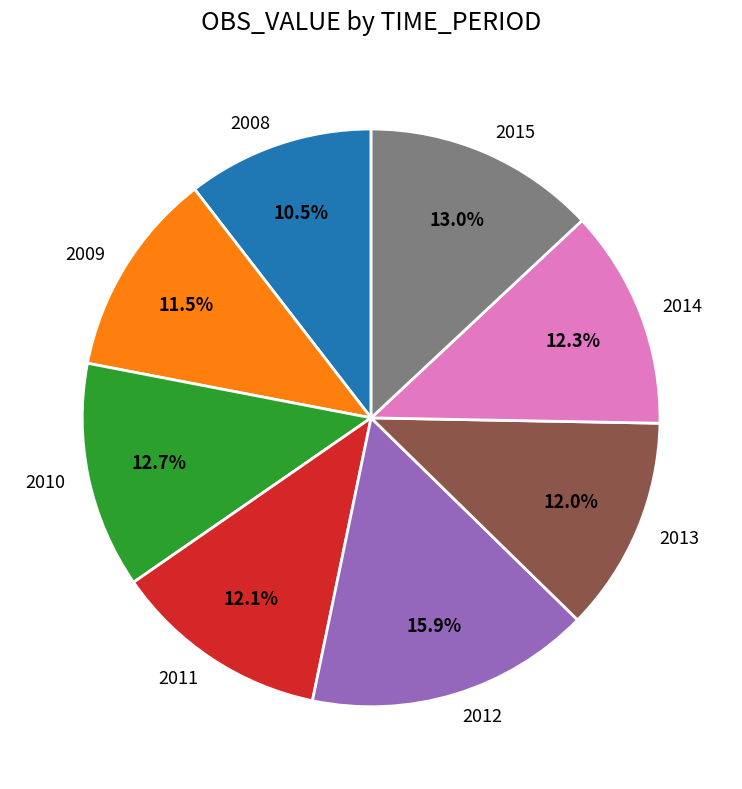

What is the total percentage of 2011 and 2014?

24.4%